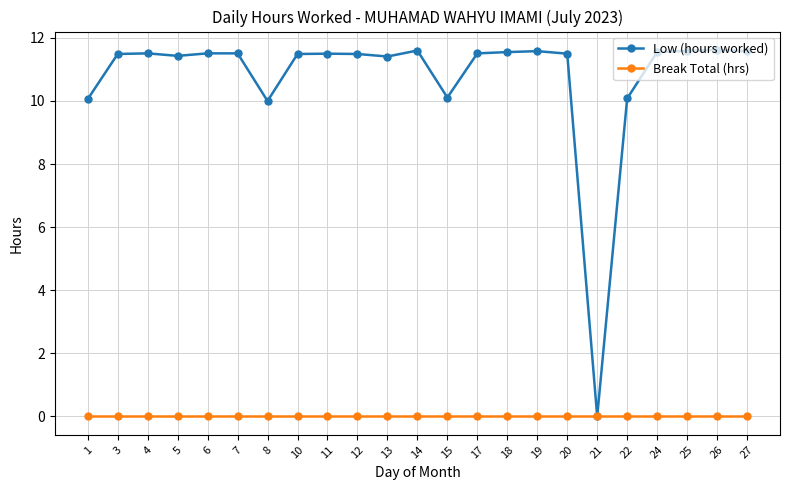

How many data points does each series have?

23